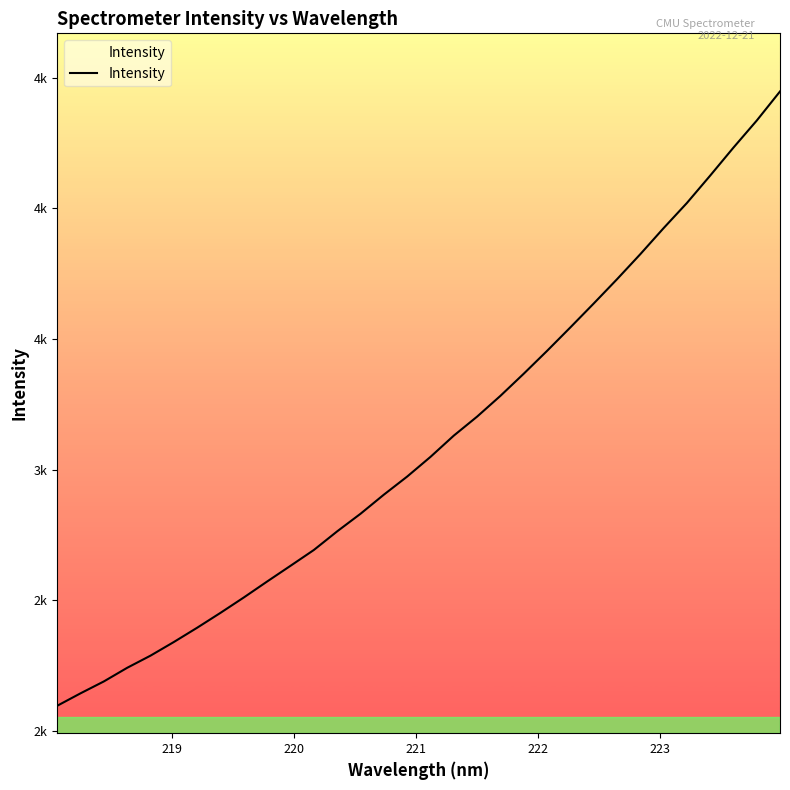

Reading left to right, extract all data points from this chart.

2097.0	2144.6	2190.2	2242.4	2288.9	2341.1	2395.7	2452.7	2511.6	2572.6	2632.6	2693.1	2764.4	2831.6	2904.7	2973.9	3049.2	3130.5	3203.3	3282.7	3367.4	3454.6	3544.5	3635.7	3728.6	3824.4	3924.1	4020.2	4125.1	4232.3	4335.7	4447.2